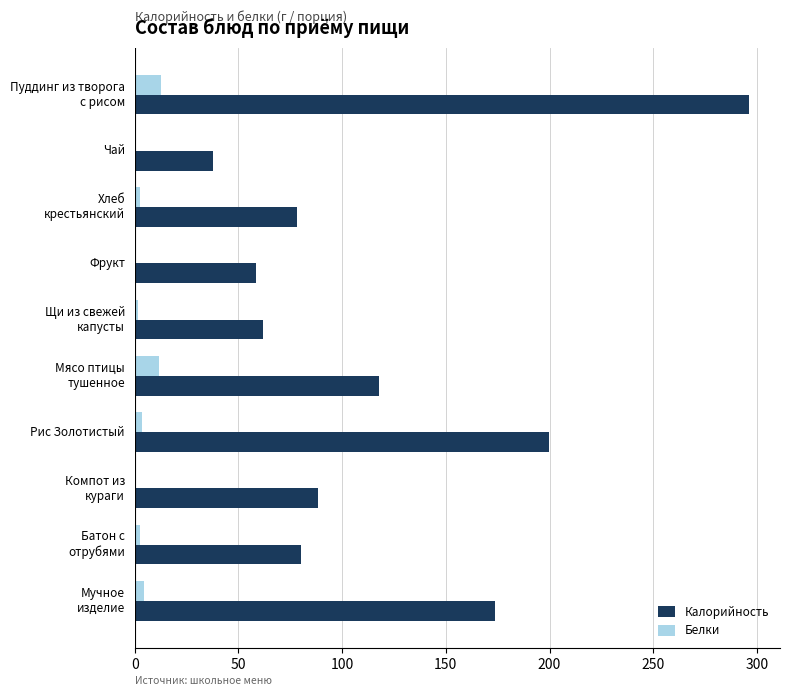

Which series has the largest total across all categories?

Калорийность